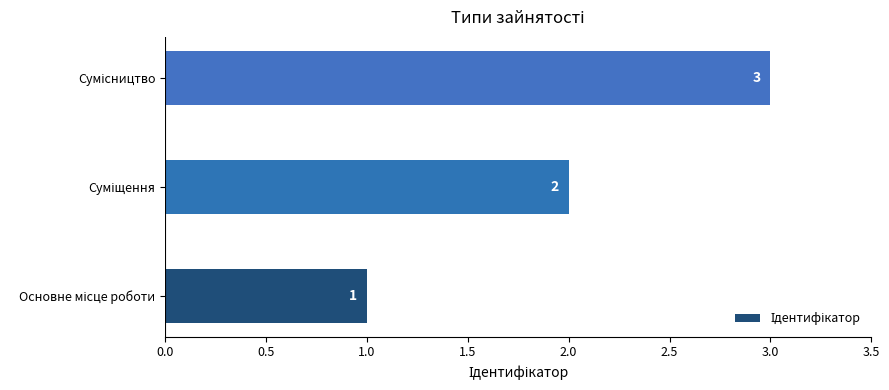

Count the values in the range 1 to 3.

3